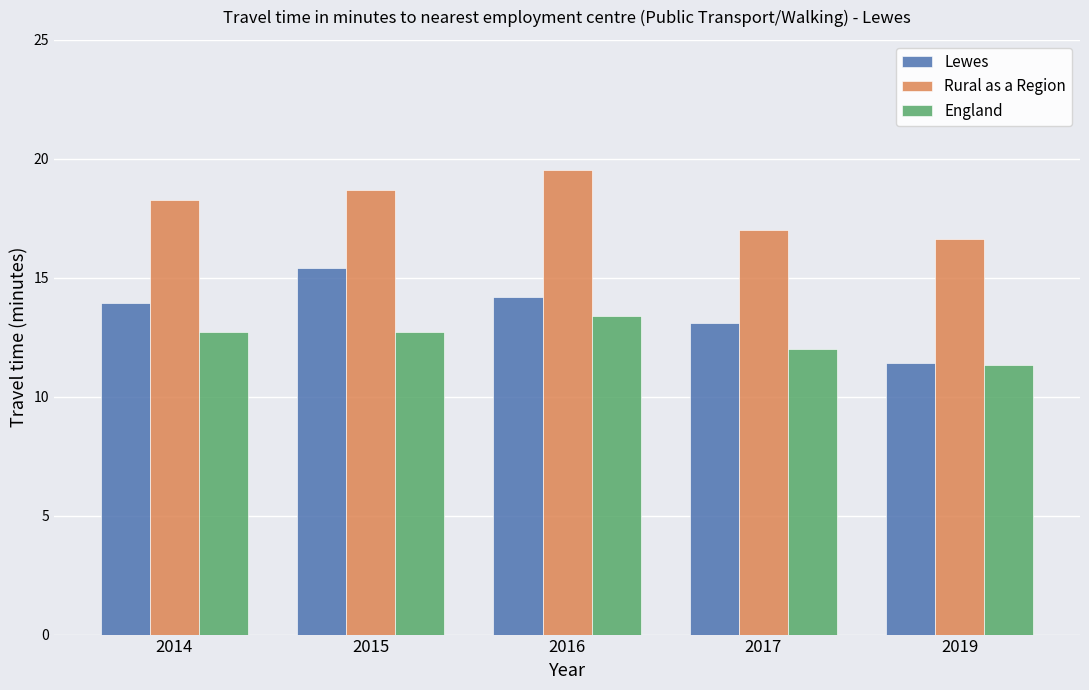

Does the chart contain stacked bars?

No